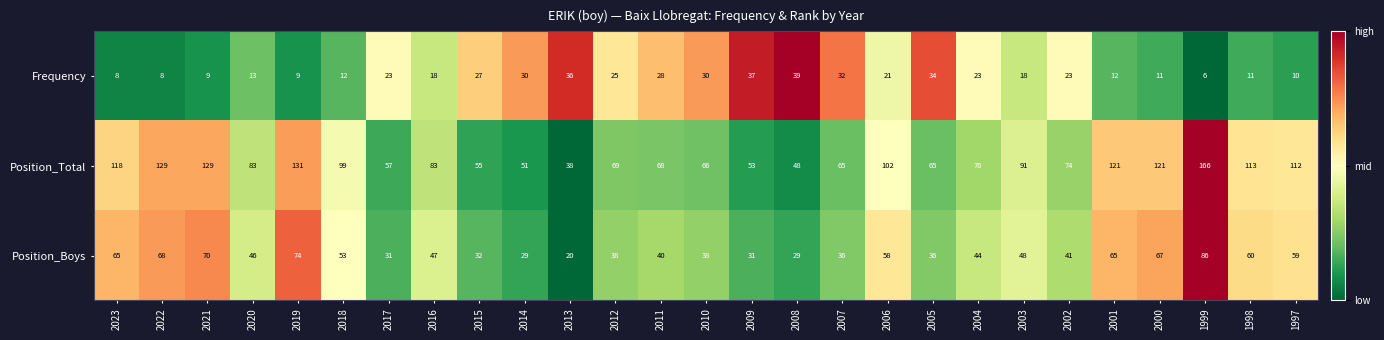

Where is Position_Boys nearest to the value 53?

2018